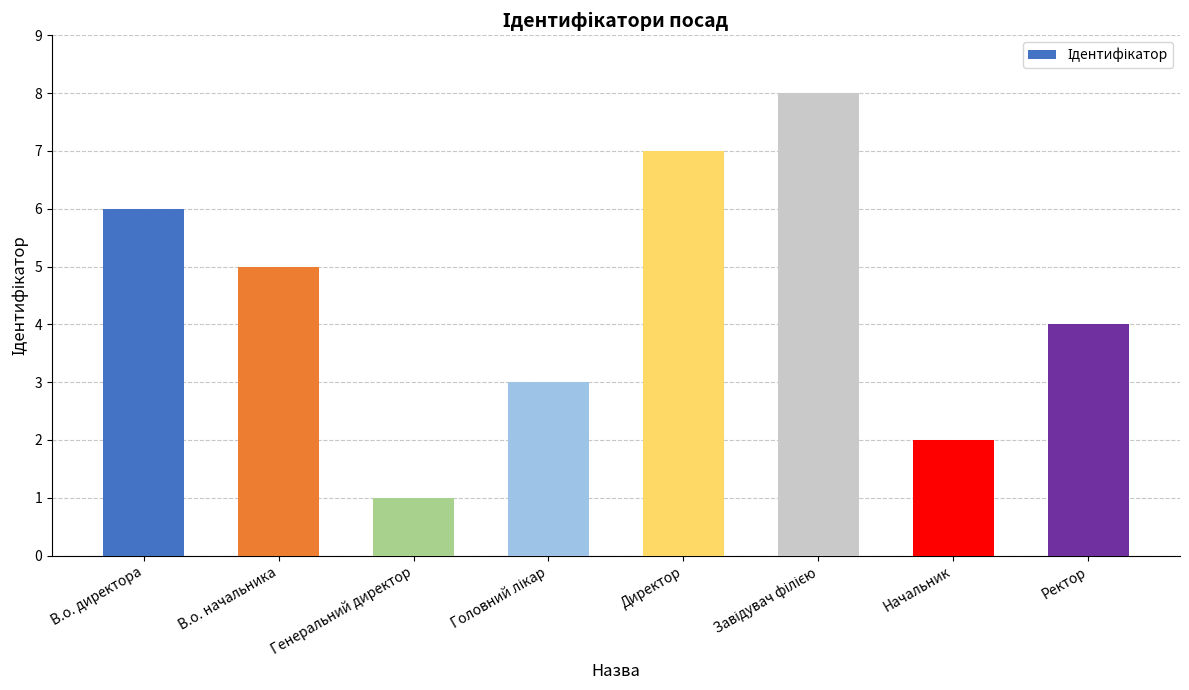

What is the difference between the maximum and minimum values?

7